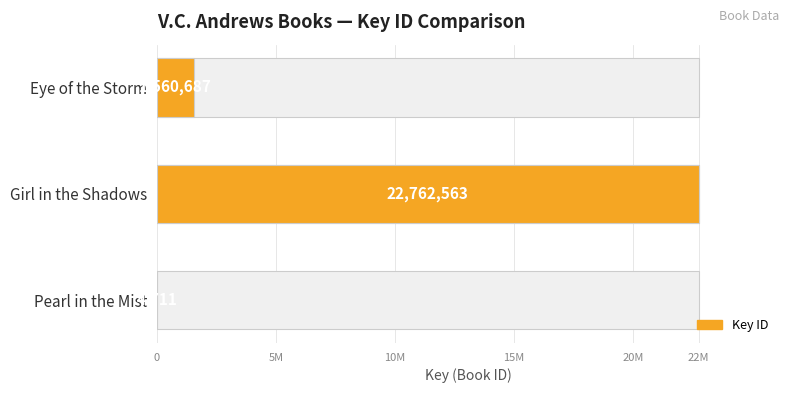

Count the number of data series in this chart.

1